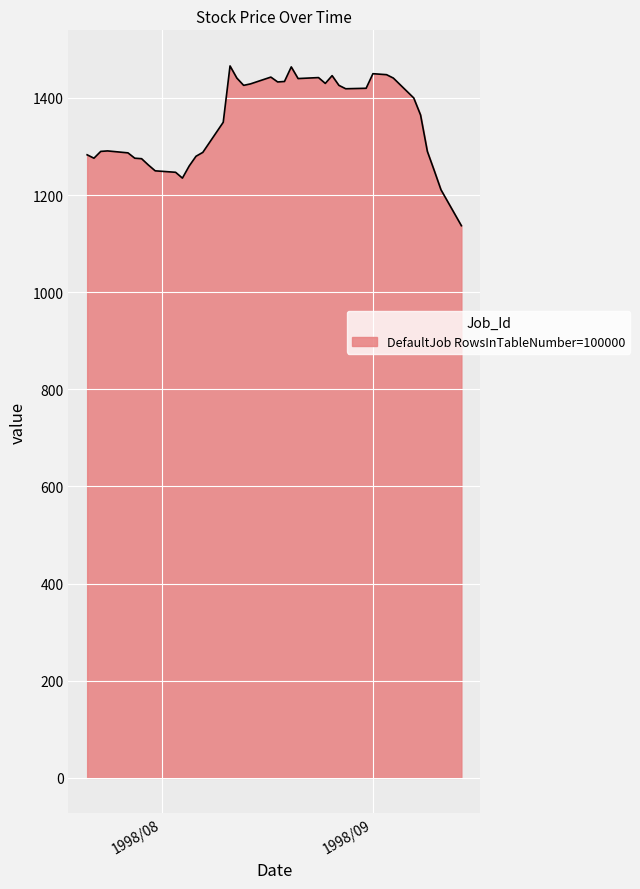

What is the difference between the maximum and minimum values?

329